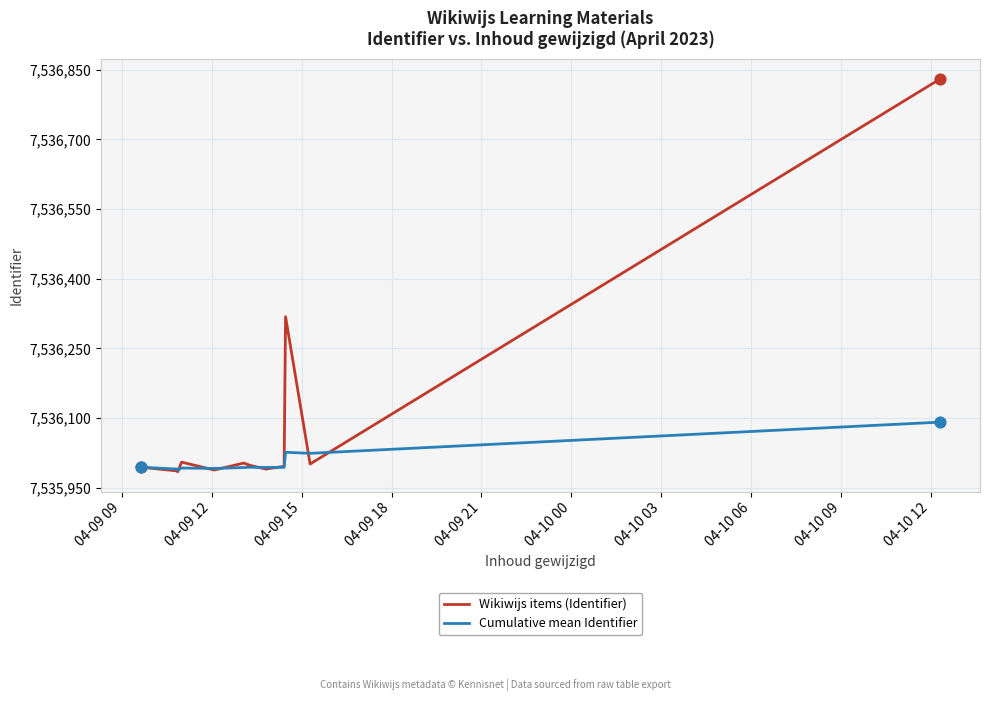

What are all the series names shown in the legend?

Wikiwijs items (Identifier), Cumulative mean Identifier